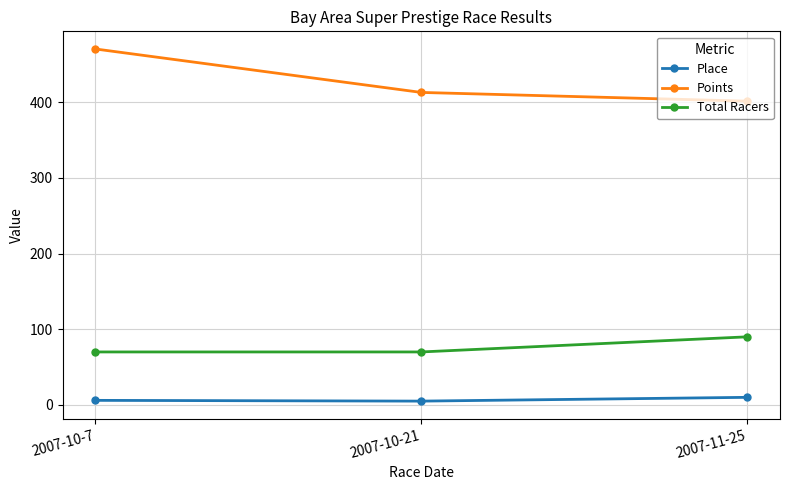

Where is Points nearest to the value 436?

2007-10-21